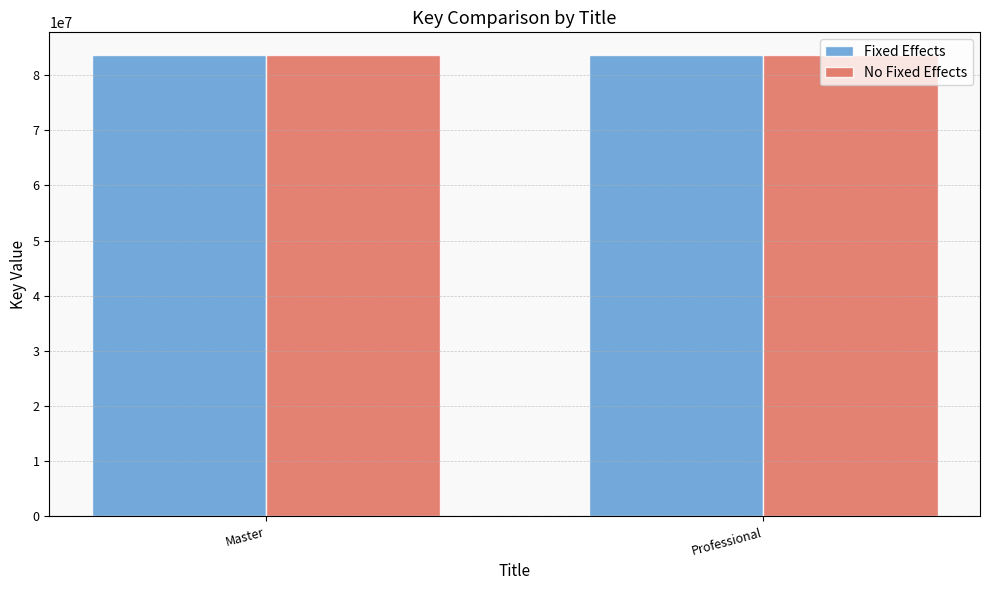

What is the total value across all series at Master?

167119802